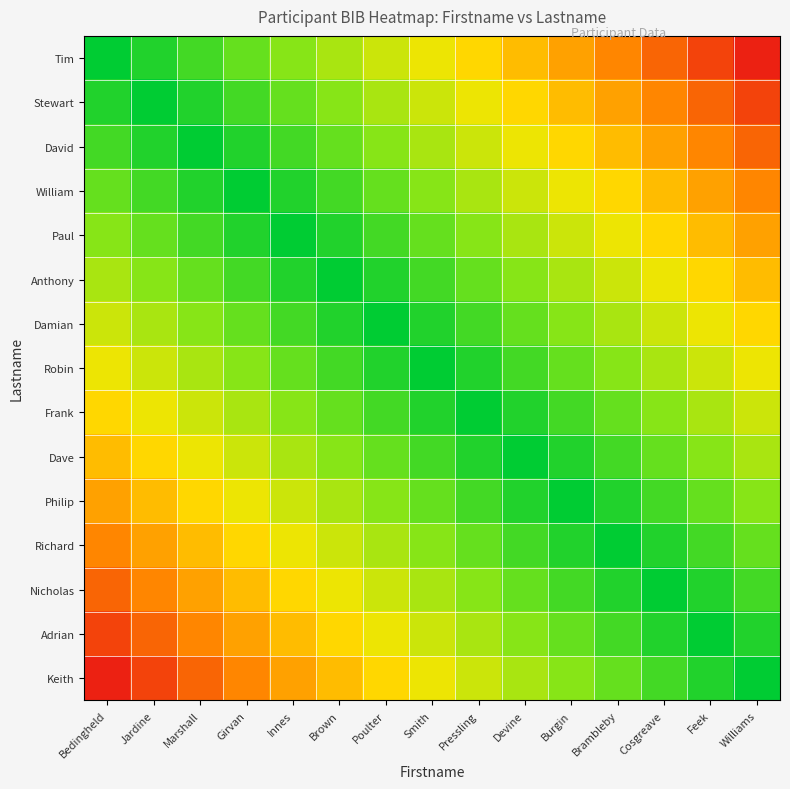

Rank the series at Brown from highest to lowest value.

Keith, Adrian, Nicholas, Richard, Tim, Philip, Stewart, Dave, Frank, David, Robin, William, Damian, Paul, Anthony